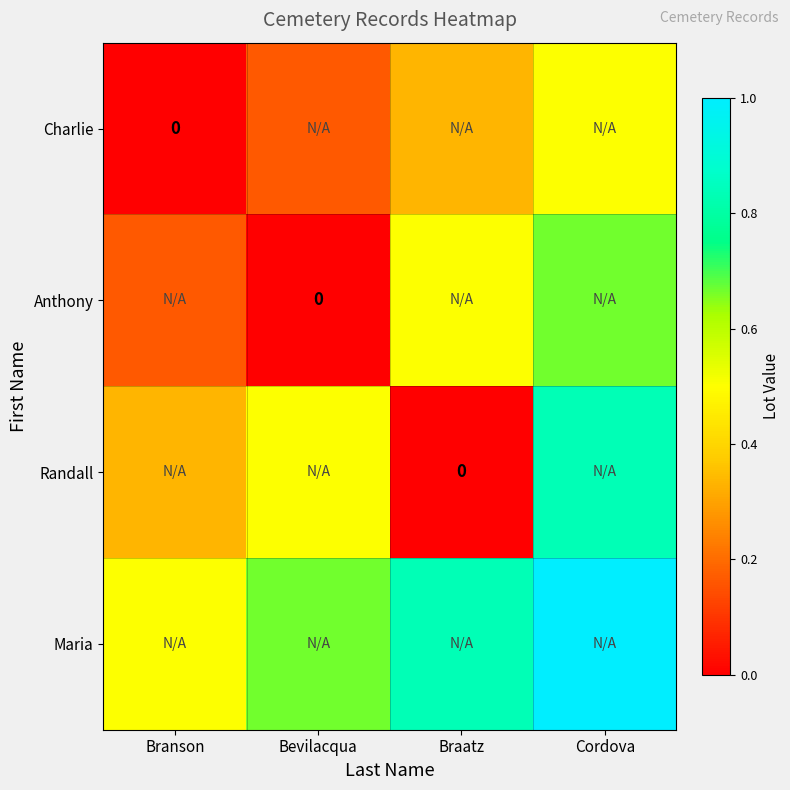

What is the difference between the maximum and minimum values in the Charlie series?

0.5